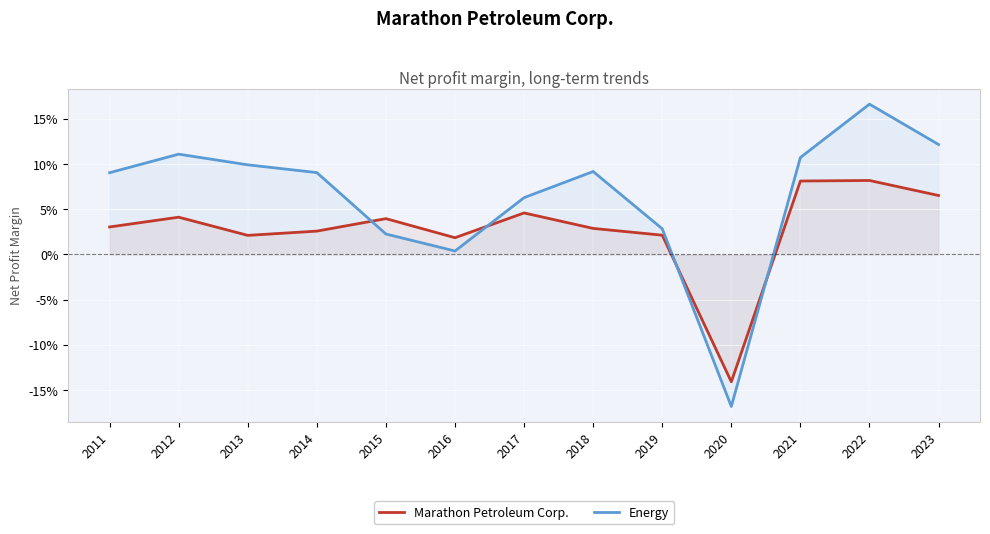

Reading left to right, transcribe all the data shown in this chart.

Marathon Petroleum Corp.: 0.0	0.0	0.0	0.0	0.0	0.0	0.0	0.0	0.0	-0.1	0.1	0.1	0.1
Energy: 0.1	0.1	0.1	0.1	0.0	0.0	0.1	0.1	0.0	-0.2	0.1	0.2	0.1